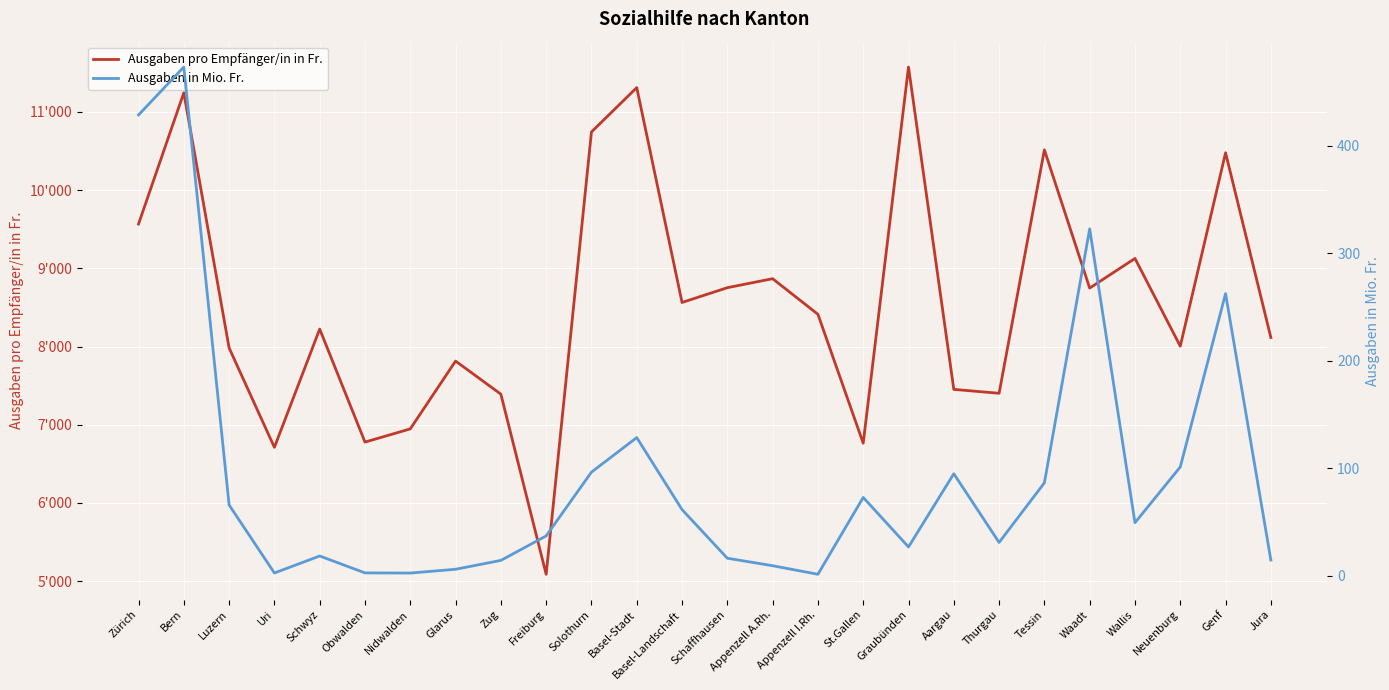

At which category does Ausgaben in Mio. Fr. reach its first local valley?

Uri